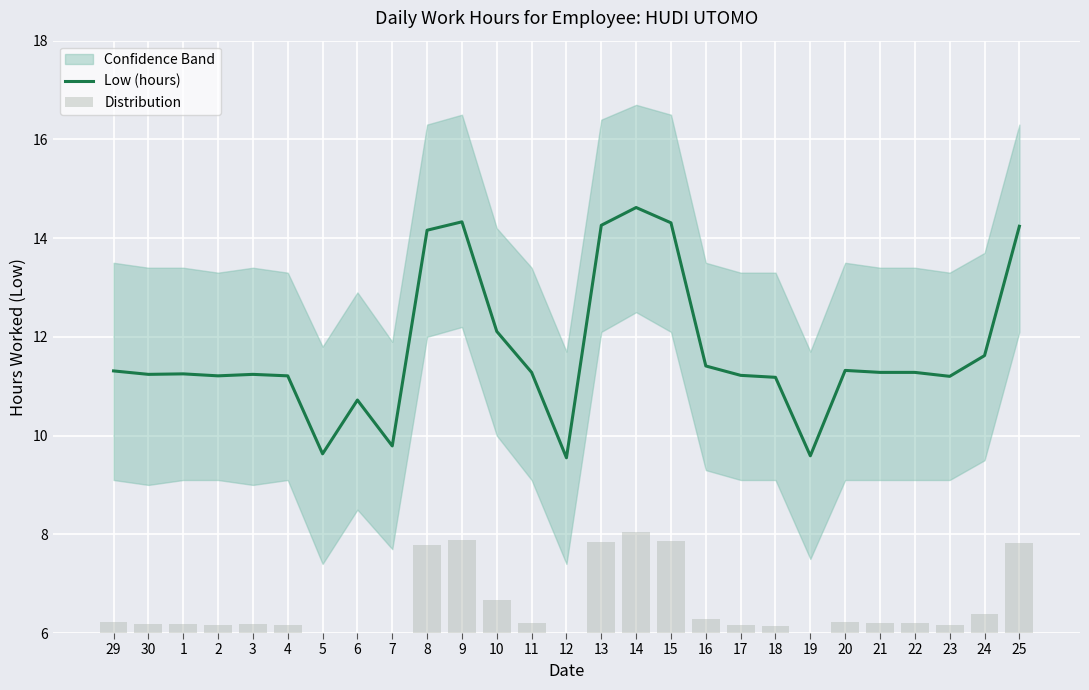

Where does the Distribution series first go above 6?

29